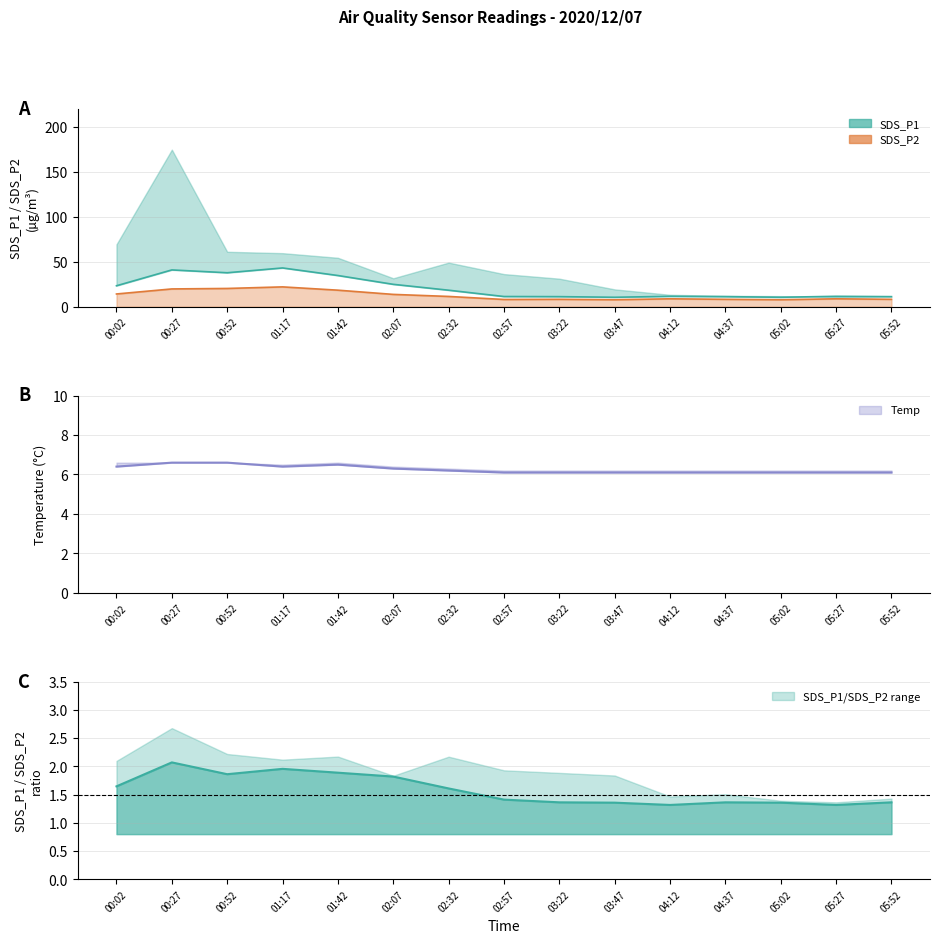

True or false: Temp has more than 1 interior local peaks.

False